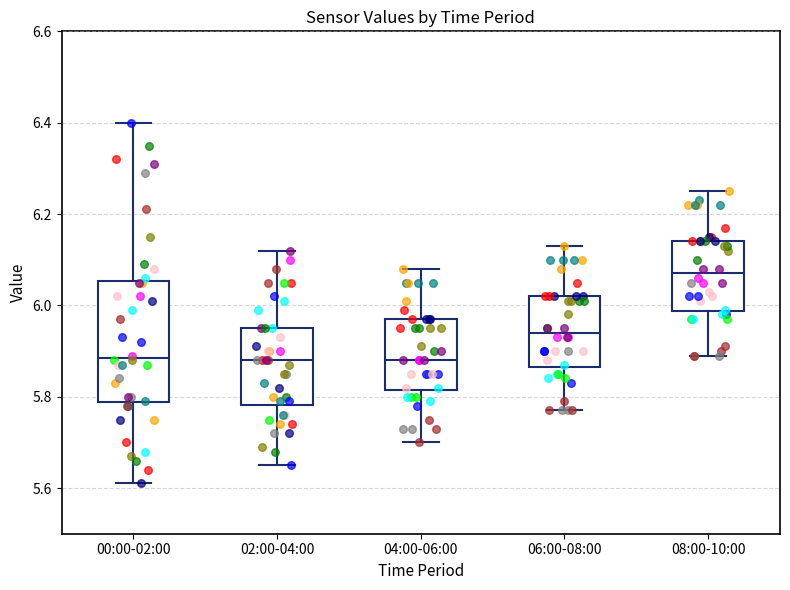

Where does the median line of the box for 06:00-08:00 sit on the y-axis? The values are not printed on the chart, so give them approximately, as read against the axis.

5.94